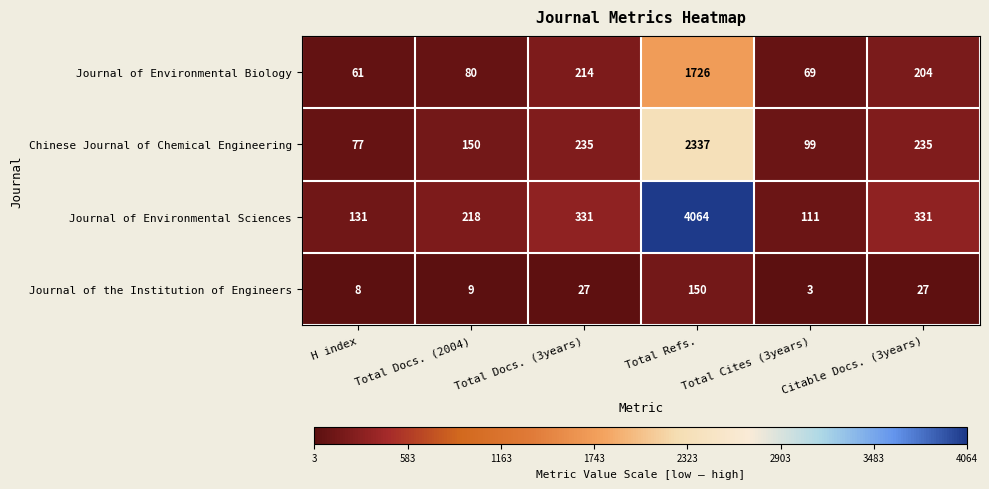

Is it true that Journal of Environmental Biology equals 61 at H index?

True